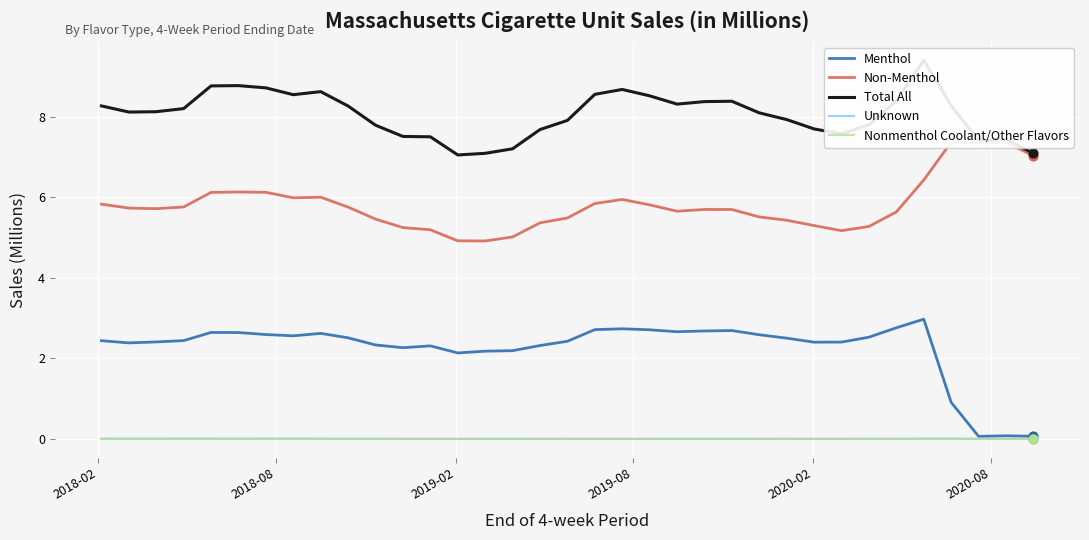

Which series reaches the maximum Y coordinate?

Total All